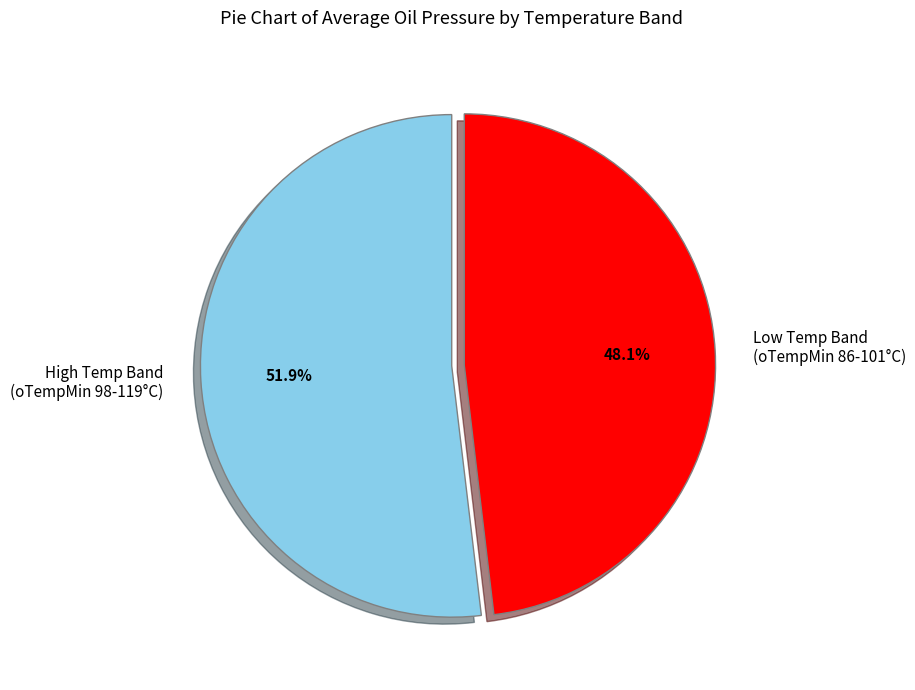

Is there a majority slice in this chart?

Yes